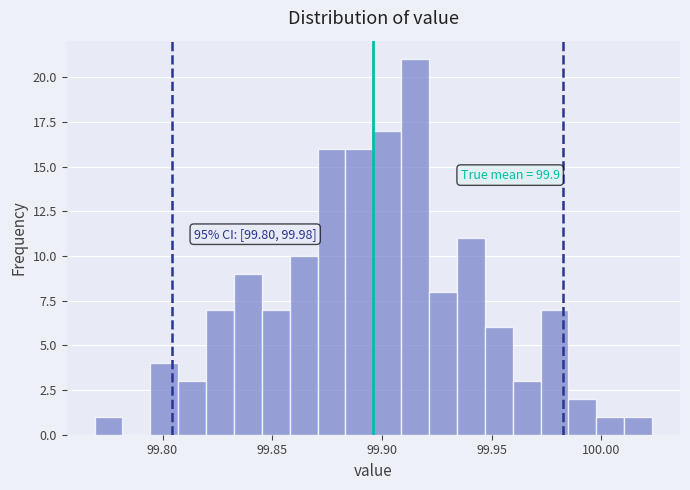

Read against the x-axis, roughly where is the centre of the tallest bar?

99.915